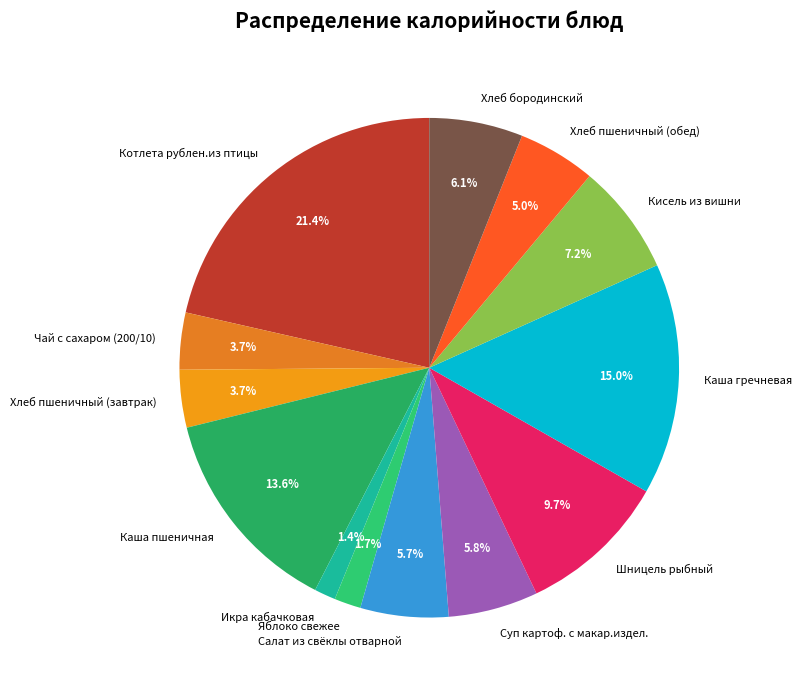

How much of the chart is everything except Яблоко свежее?

98.3%